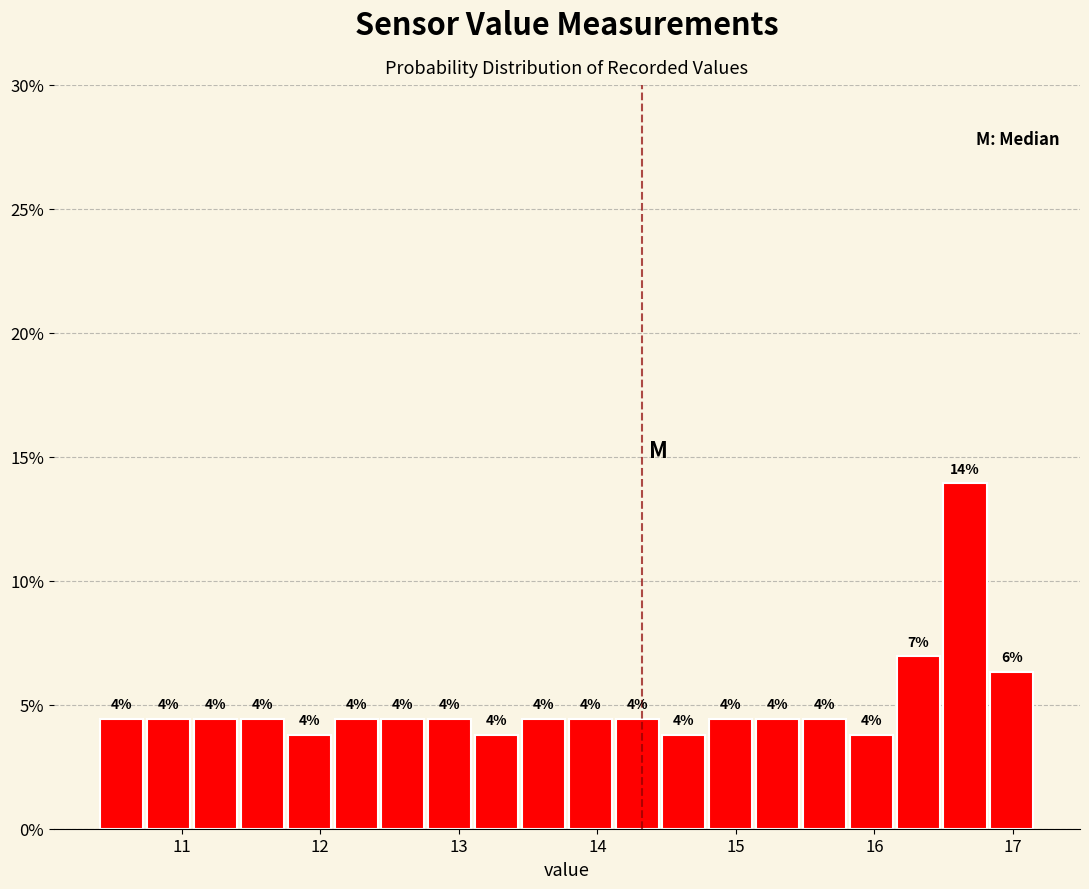

Around what value on the x-axis is the tallest bar? Give the approximate position of its centre, as read against the axis.

16.7